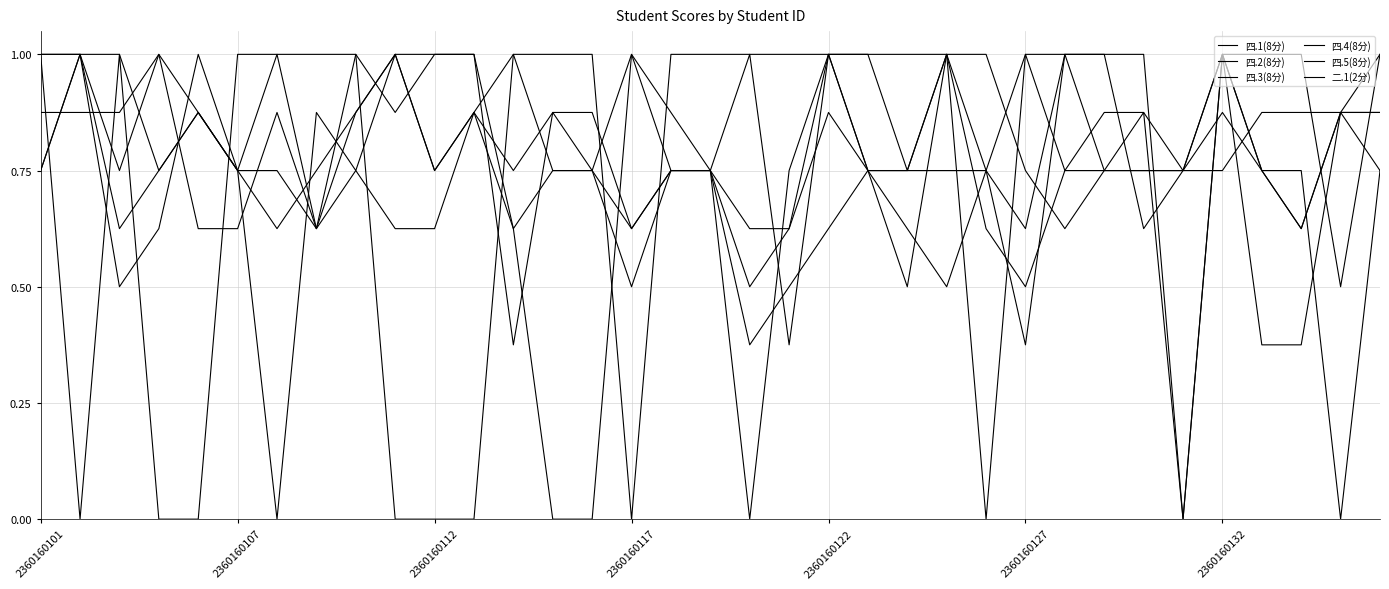

Rank the categories by 四.3(8分) value from highest to lowest.

2360160117, 8, 10, 11, 15, 20, 23, 24, 30, 2360160101, 2360160107, 2360160112, 2360160132, 9, 13, 28, 14, 16, 17, 21, 25, 27, 31, 32, 34, 2360160122, 2360160127, 7, 19, 26, 18, 22, 12, 29, 33